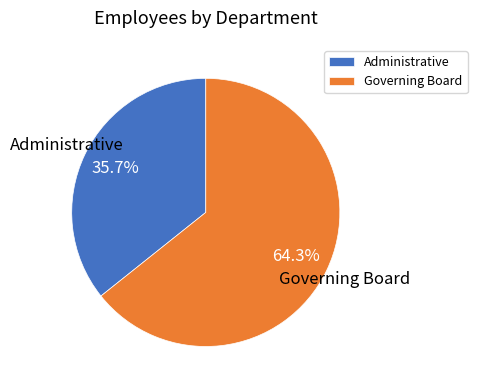

To the nearest percent, what is the combined percentage of Governing Board and Administrative?

100%